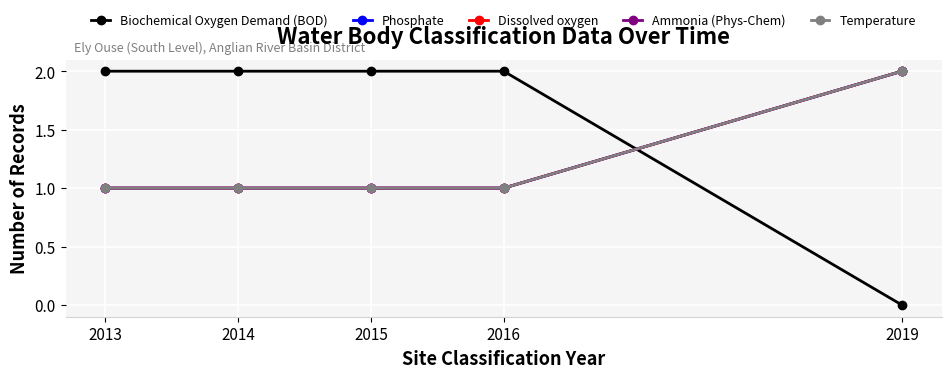

The Phosphate series shows 3 at 2019. True or false?

False